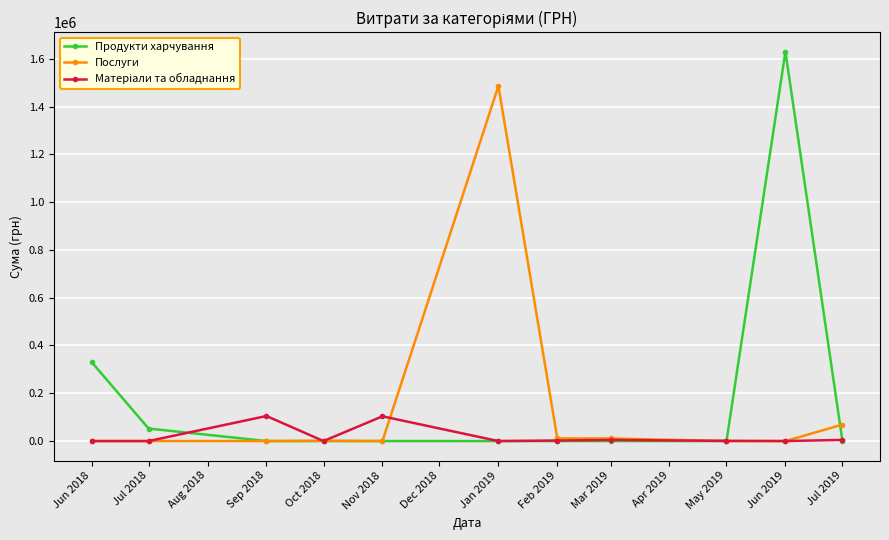

How many values in the Продукти харчування series exceed 0?

3